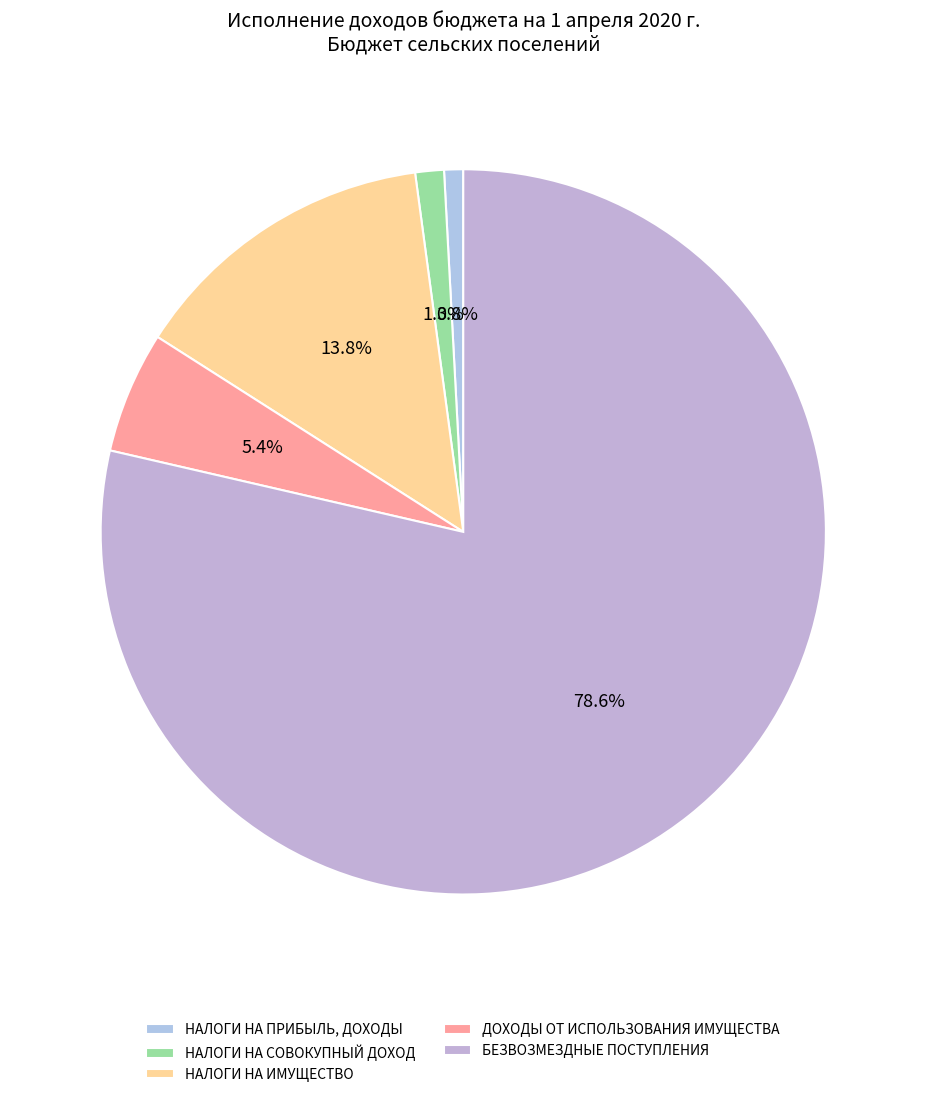

What is the change in value from НАЛОГИ НА ПРИБЫЛЬ, ДОХОДЫ to ДОХОДЫ ОТ ИСПОЛЬЗОВАНИЯ ИМУЩЕСТВА?

+23889.2